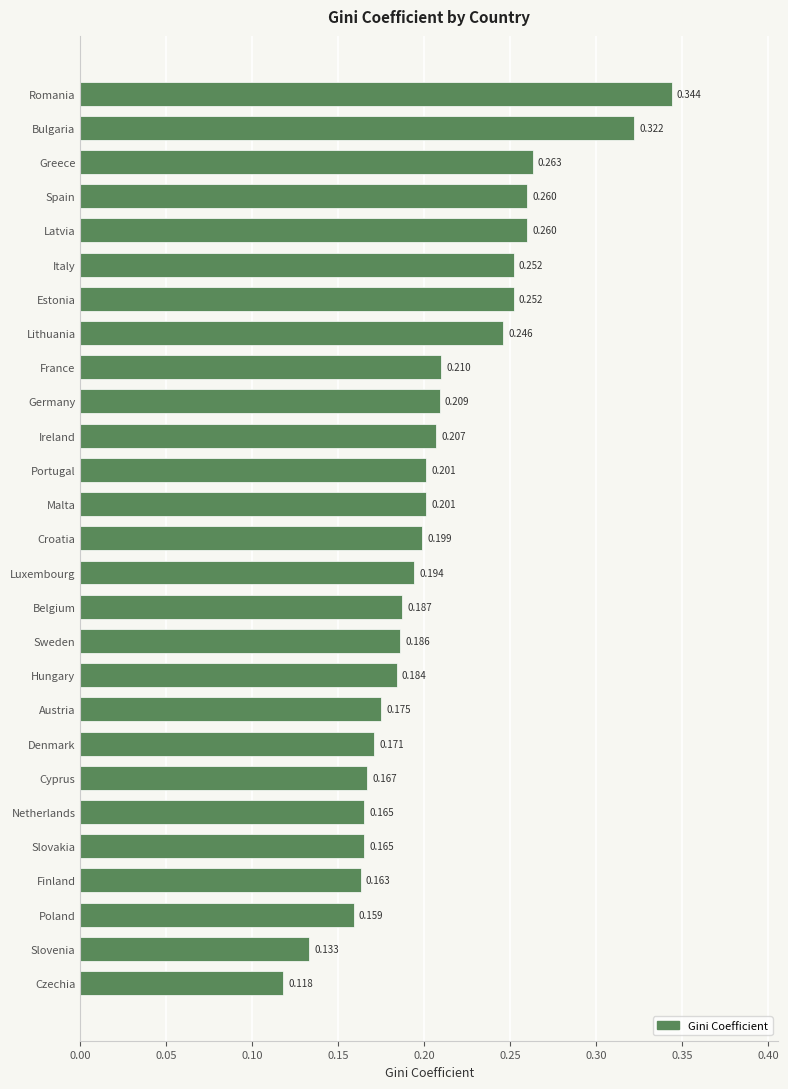

Which label corresponds to the largest value in the chart?

Romania